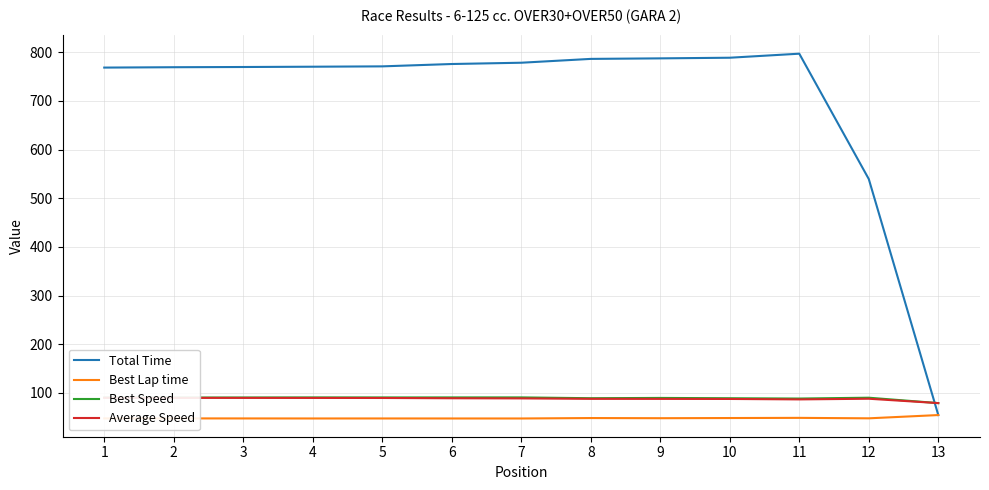

Rank the series at 10 from lowest to highest value.

Best Lap time, Average Speed, Best Speed, Total Time